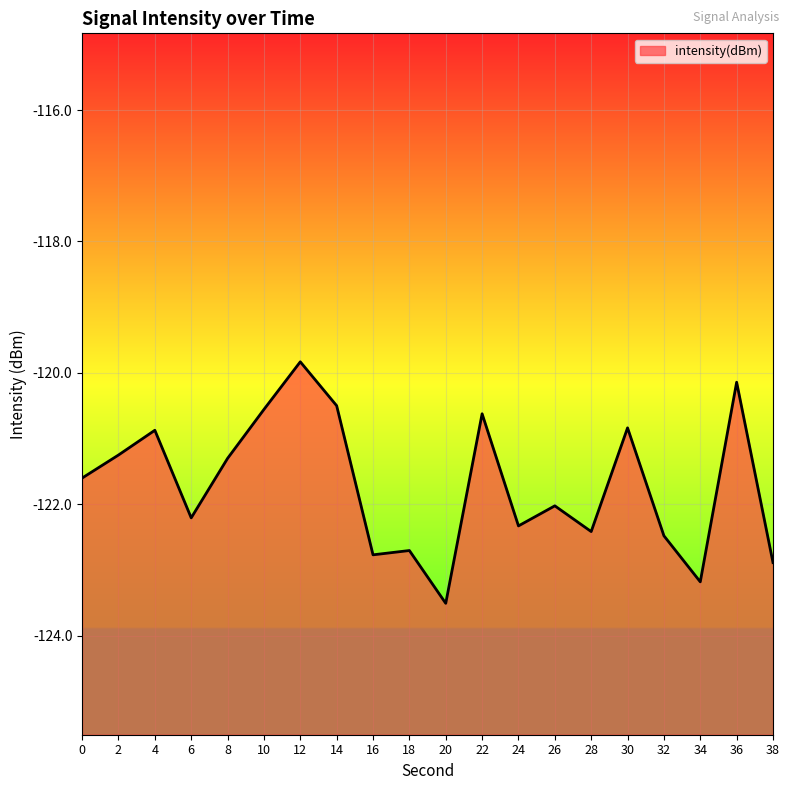

How many interior local valleys (lower than both neighbors) does the data have?

6